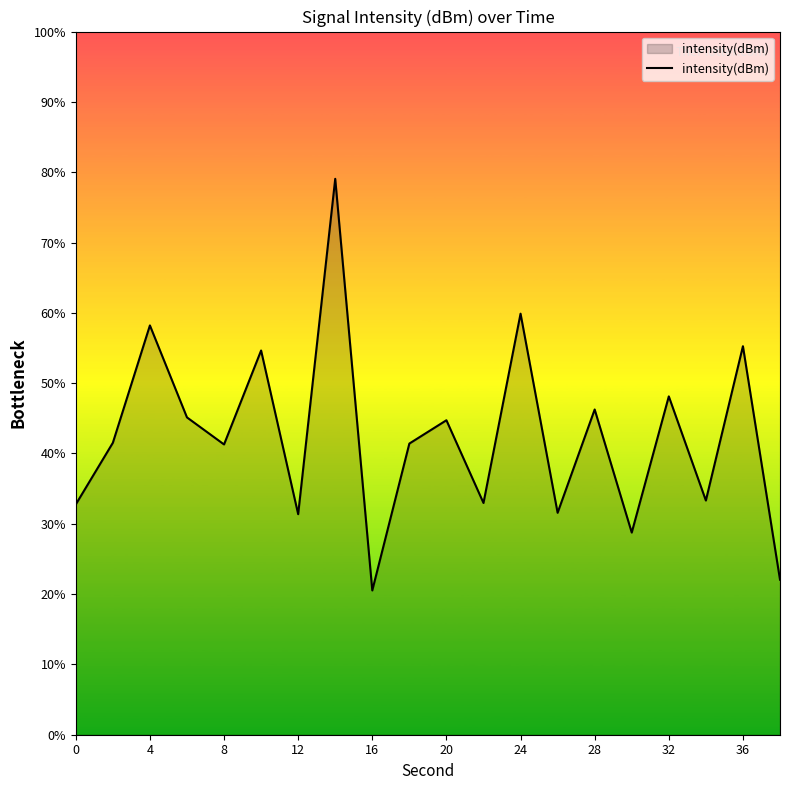

How many distinct data groups are displayed?

1